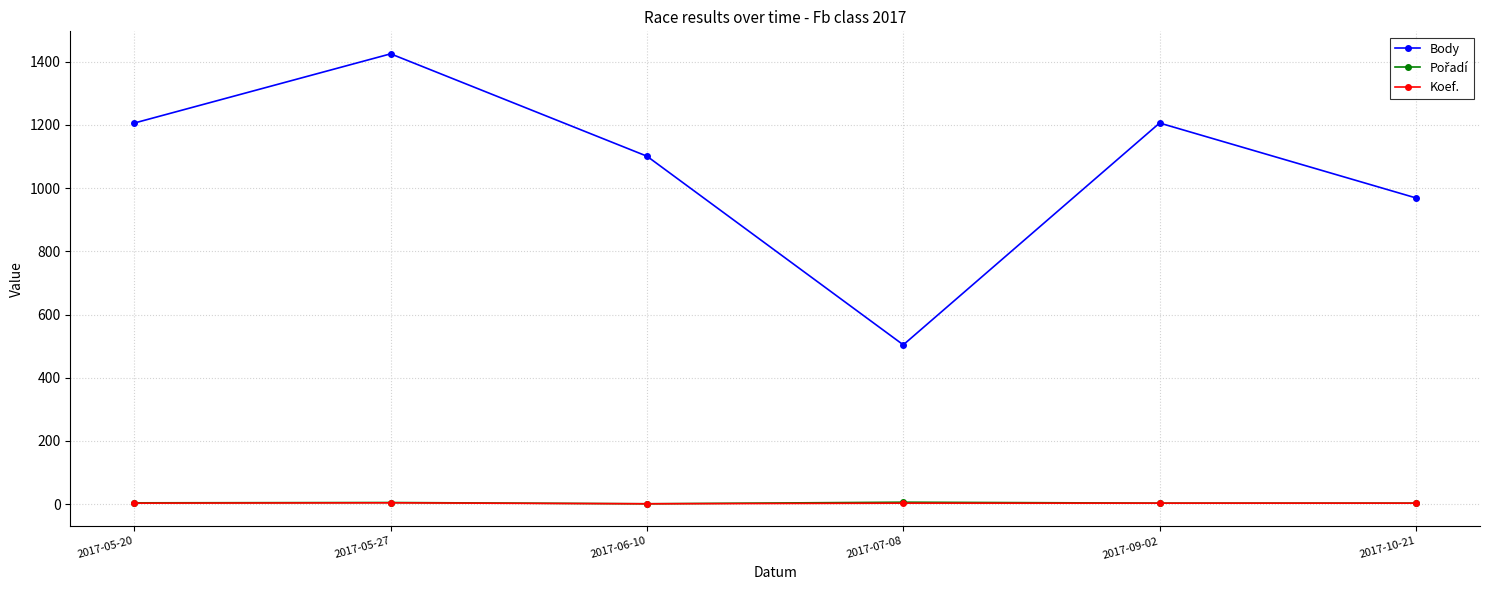

How many distinct data groups are displayed?

3